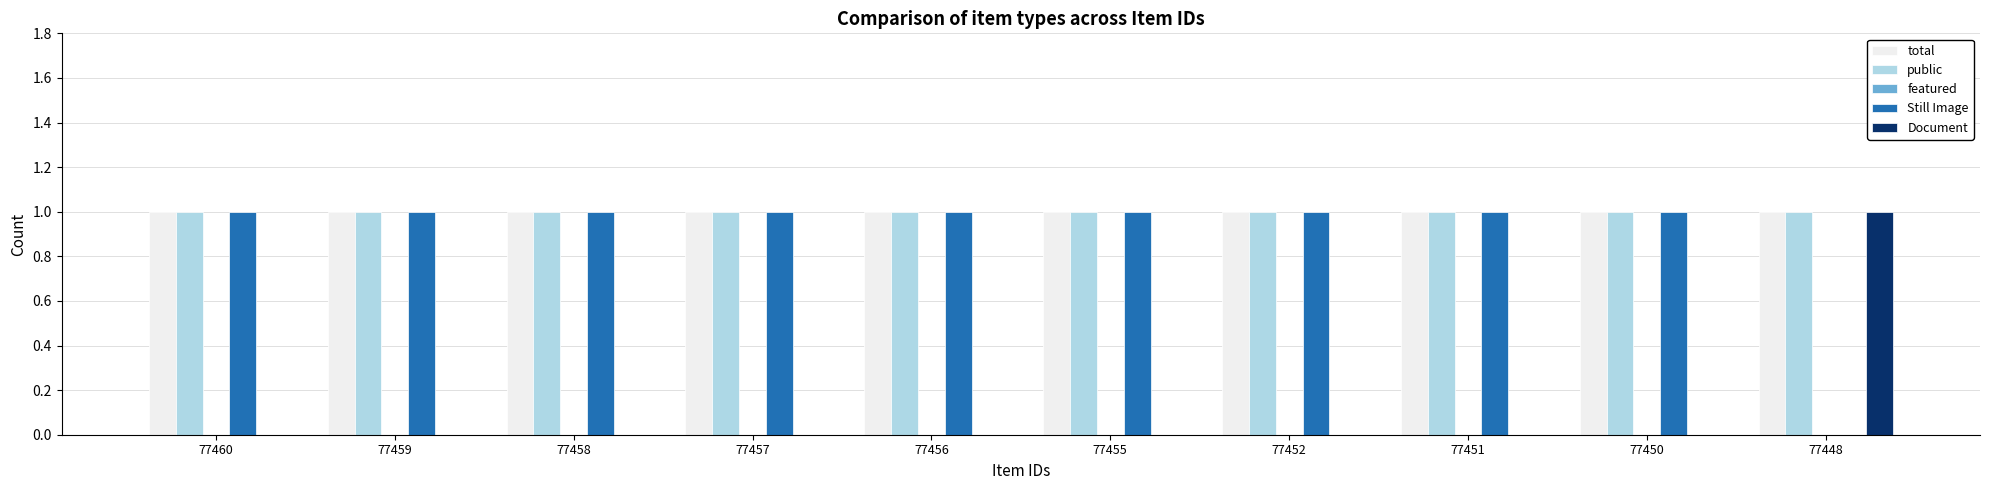

True or false: Document has a value of 0 at 77458.

True